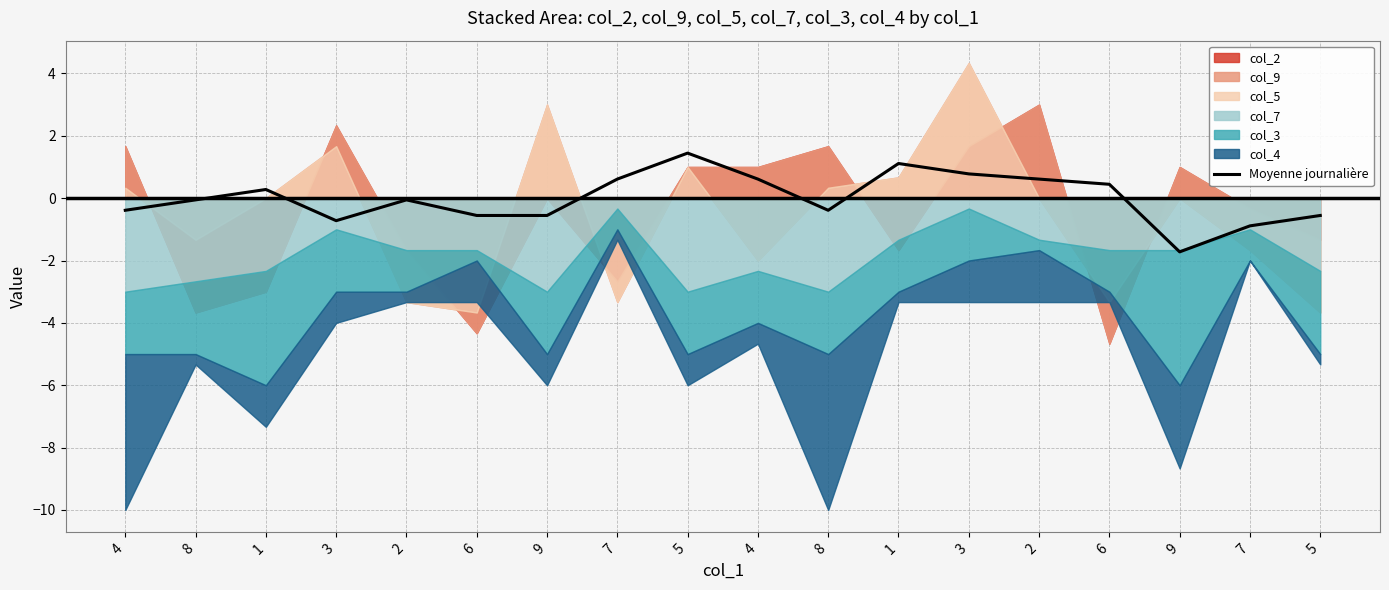

Reading left to right, transcribe all the data shown in this chart.

-0.4	-0.1	0.3	-0.7	-0.1	-0.6	-0.6	0.6	1.4	0.6	-0.4	1.1	0.8	0.6	0.4	-1.7	-0.9	-0.6